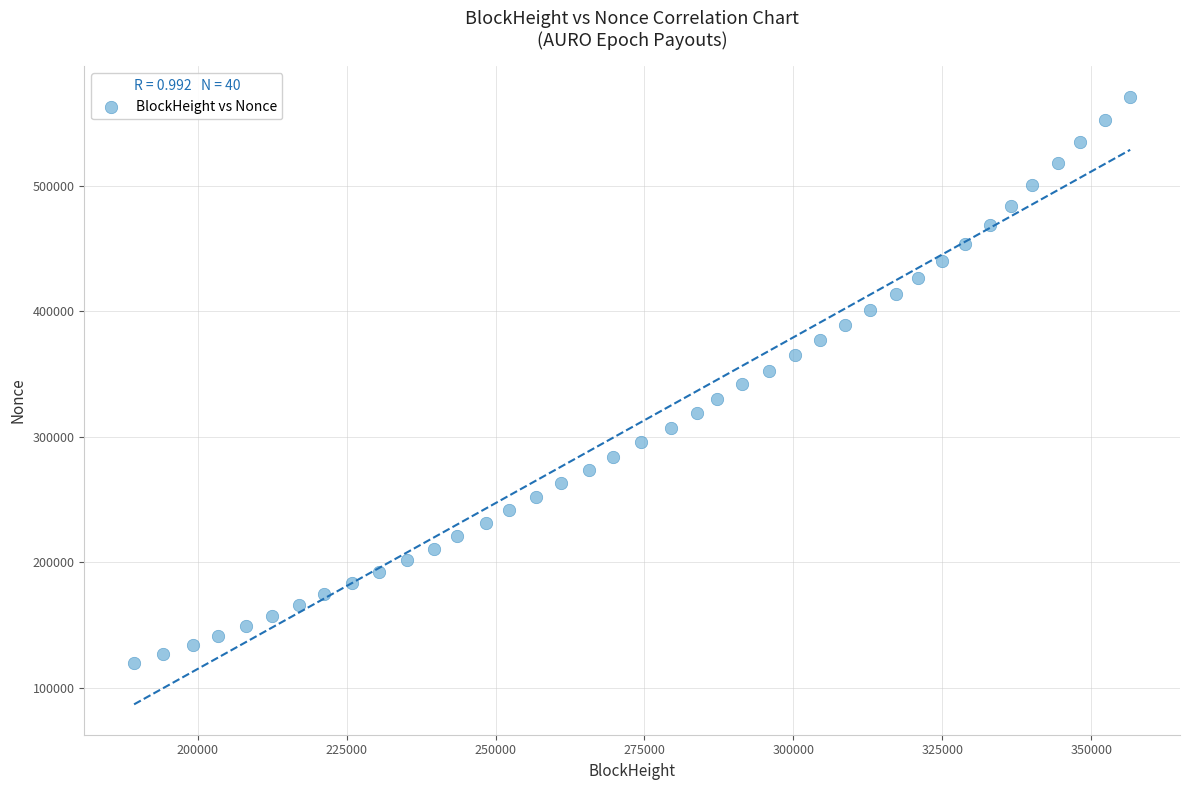

What is the range of Y values (max minus min)?

450680